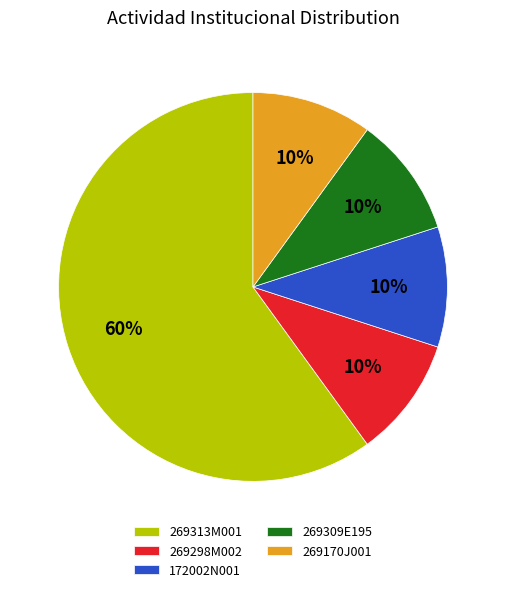

Is it true that 269170J001 is 10% of the pie?

True